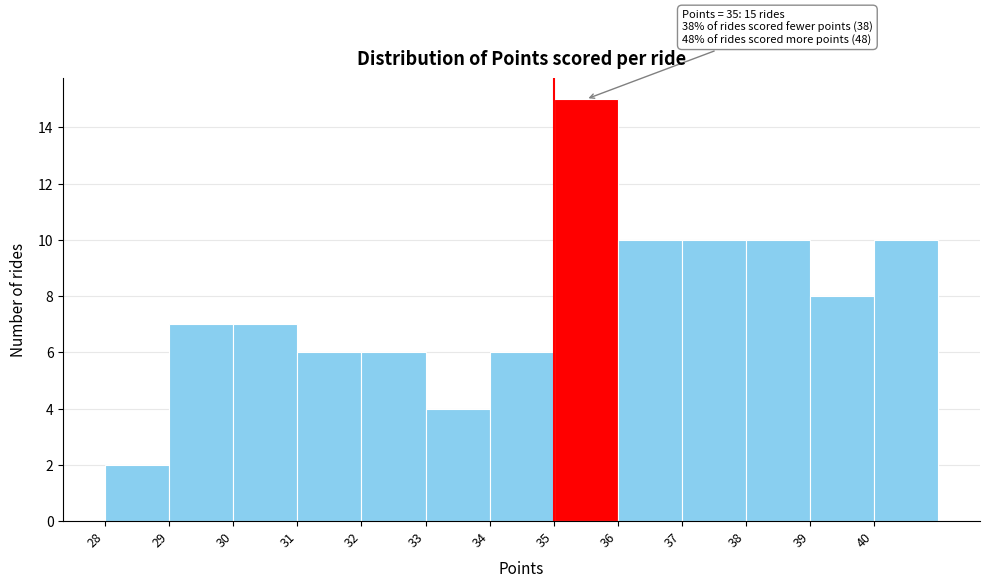

Which range on the x-axis has the tallest bar?

35 to 36